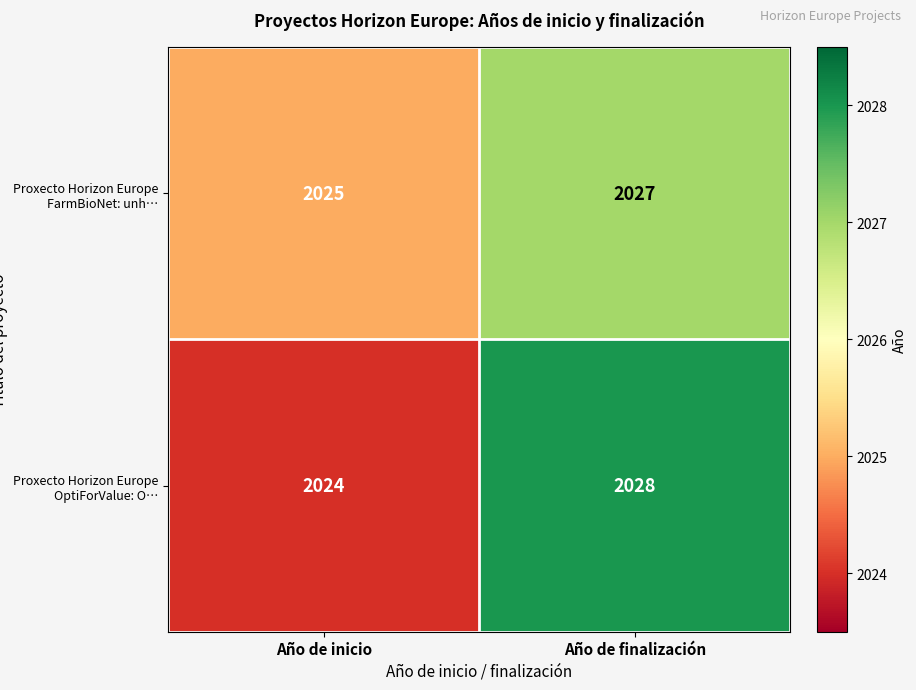

Is it true that Proxecto Horizon Europe OptiForValue: O… equals 2028 at Año de finalización?

True